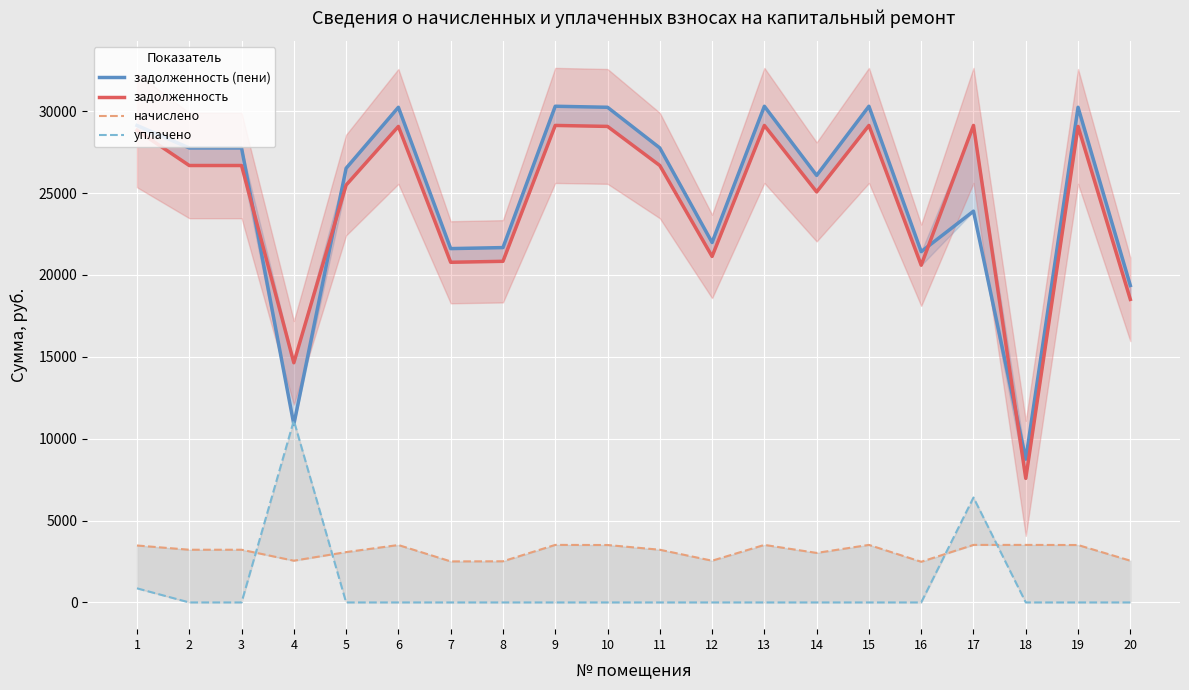

Reading left to right, transcribe all the data shown in this chart.

задолженность (пени): 29126.6	27753.4	27753.4	10871.4	26511.6	30236.9	21606.7	21668.6	30299.0	30236.9	27753.4	21979.2	30299.0	26077.0	30299.0	21420.5	23892.6	8747.2	30236.9	19355.1
задолженность: 28829.3	26680.6	26680.6	14636.0	25486.8	29068.1	20771.5	20831.0	29127.8	29068.1	26680.6	21129.6	29127.8	25069.0	29127.8	20592.5	29127.8	7576.0	29068.1	18505.5
начислено: 3477.6	3218.4	3218.4	2548.8	3074.4	3506.4	2505.6	2512.8	3513.6	3506.4	3218.4	2548.8	3513.6	3024.0	3513.6	2484.0	3513.6	3513.6	3506.4	2548.8
уплачено: 861.9	0.0	0.0	11107.8	0.0	0.0	0.0	0.0	0.0	0.0	0.0	0.0	0.0	0.0	0.0	0.0	6406.4	0.0	0.0	0.0